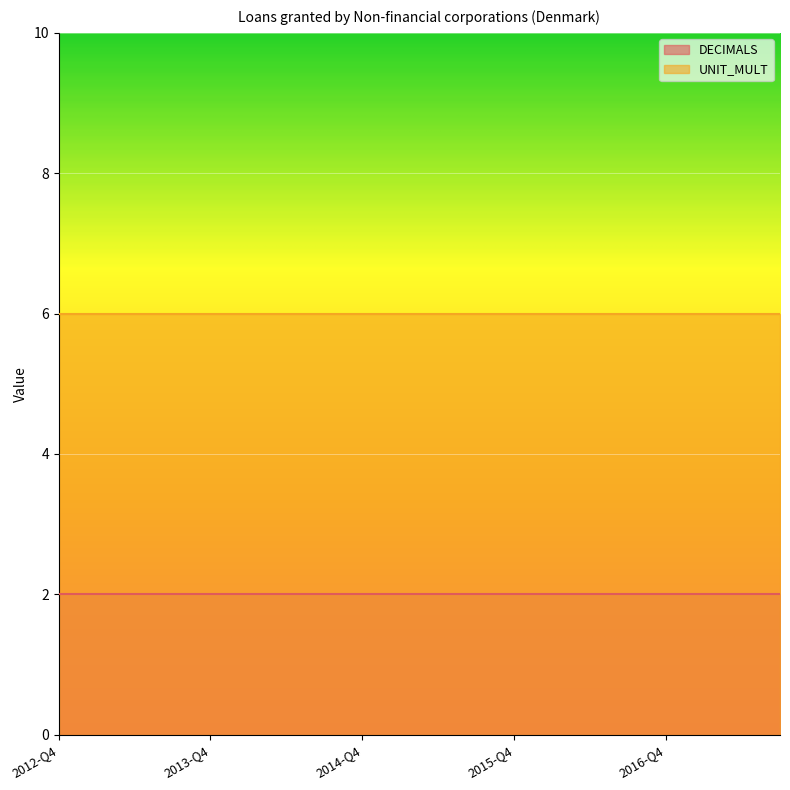

What is the label of the 19th point from the left?

2017-Q2